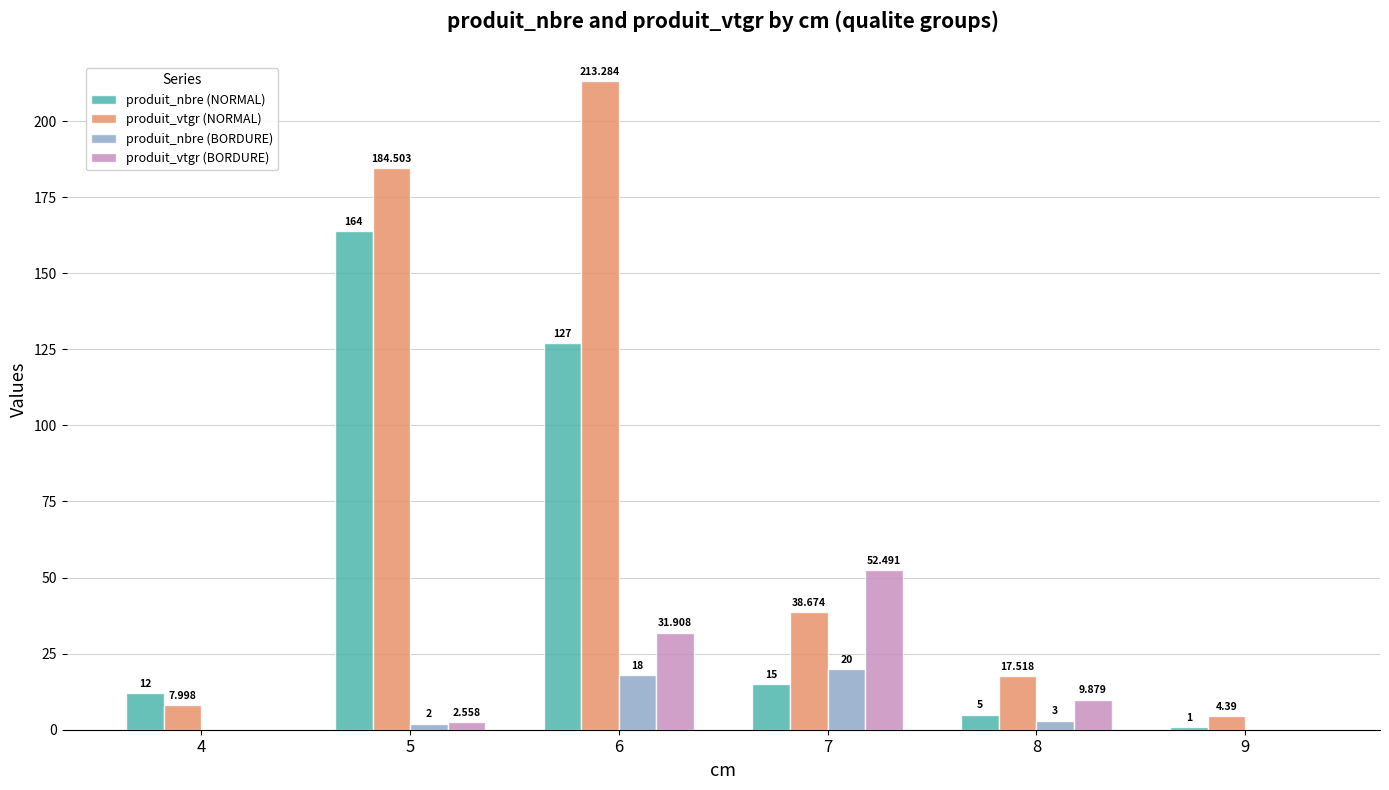

Which series has the largest total across all categories?

produit_vtgr (NORMAL)